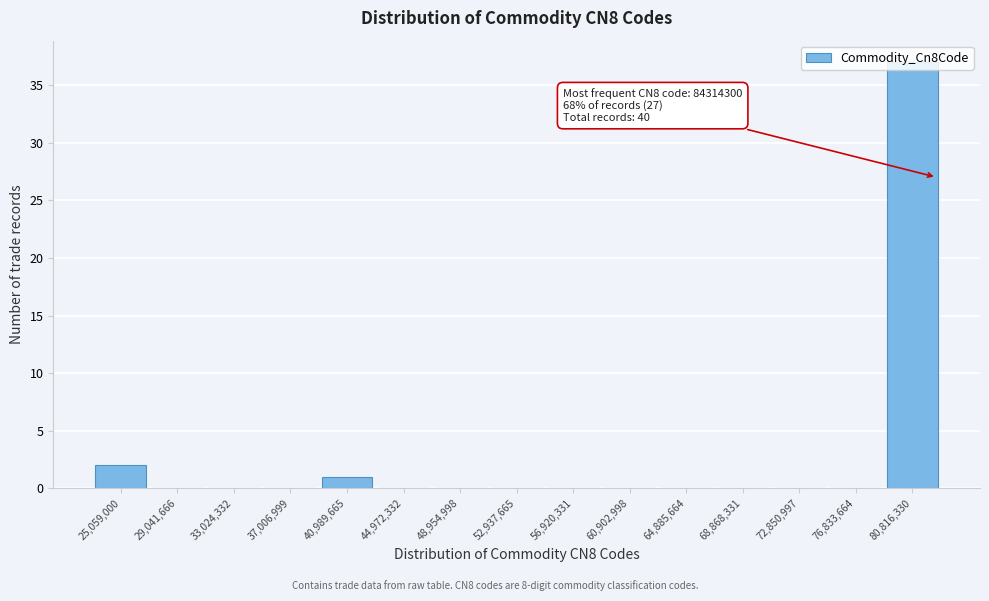

Is it true that the value at 29,041,666 is 0?

True